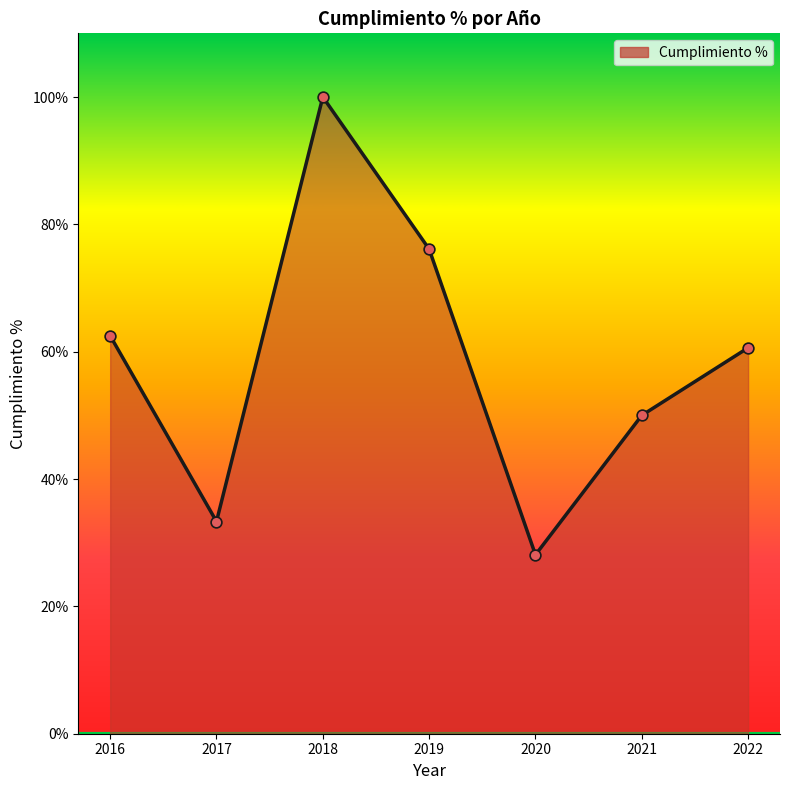

Between 2020 and 2019, which is larger?

2019